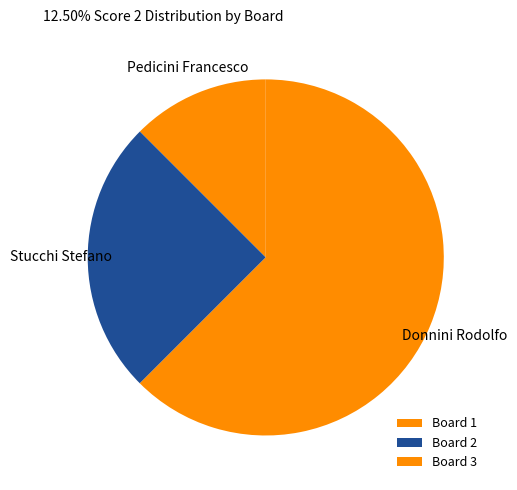

How many slices are in this pie chart?

3